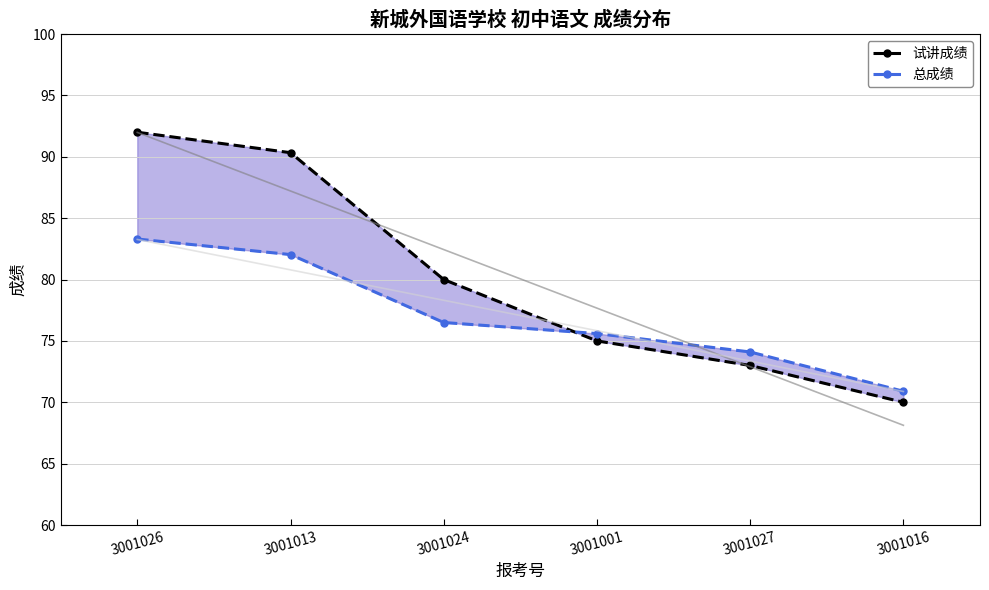

How many categories are shown in the chart?

6